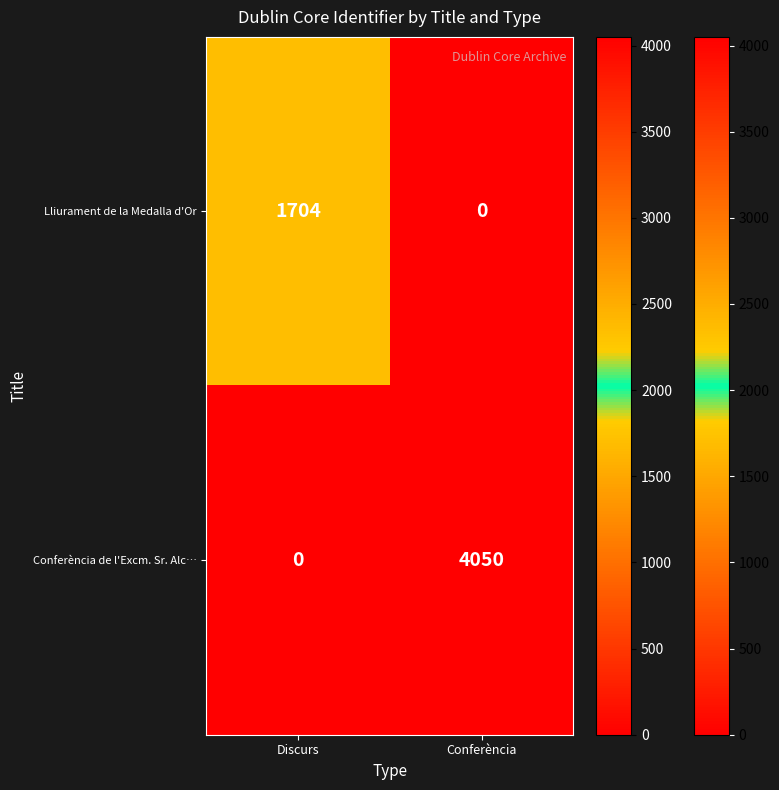

List the series in order of their overall mean, highest first.

Conferència de l'Excm. Sr. Alc…, Lliurament de la Medalla d'Or